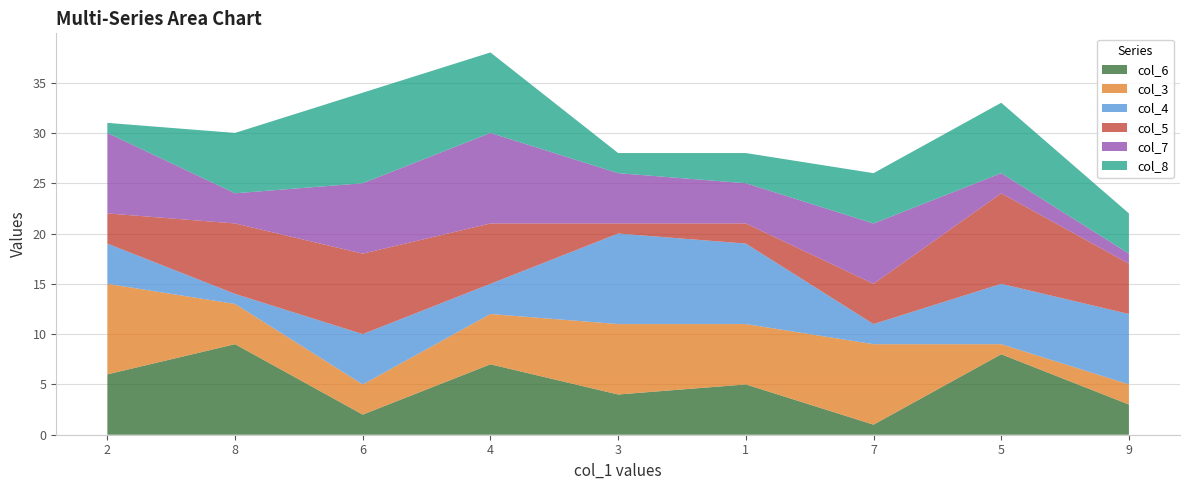

Reading left to right, extract all data points from this chart.

col_6: 6	9	2	7	4	5	1	8	3
col_3: 9	4	3	5	7	6	8	1	2
col_4: 4	1	5	3	9	8	2	6	7
col_5: 3	7	8	6	1	2	4	9	5
col_7: 8	3	7	9	5	4	6	2	1
col_8: 1	6	9	8	2	3	5	7	4